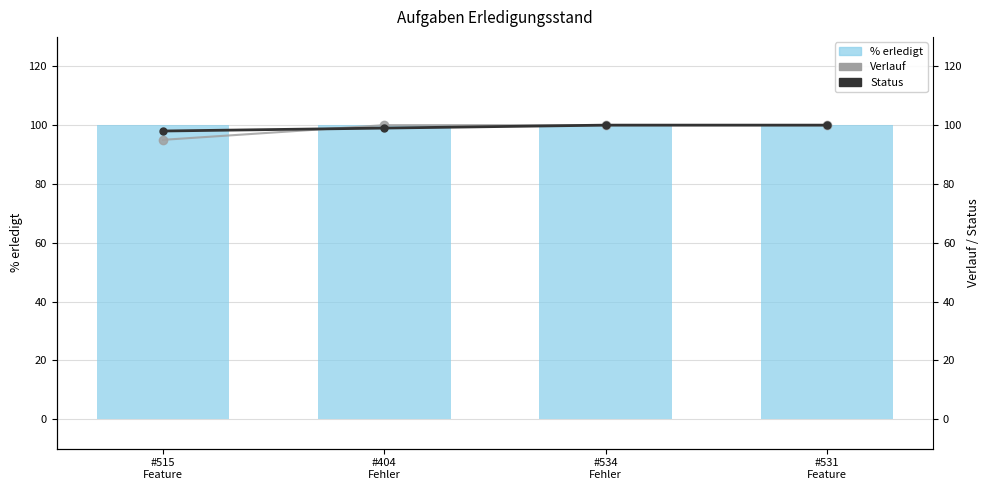

At which label does % erledigt reach its peak?

#515
Feature